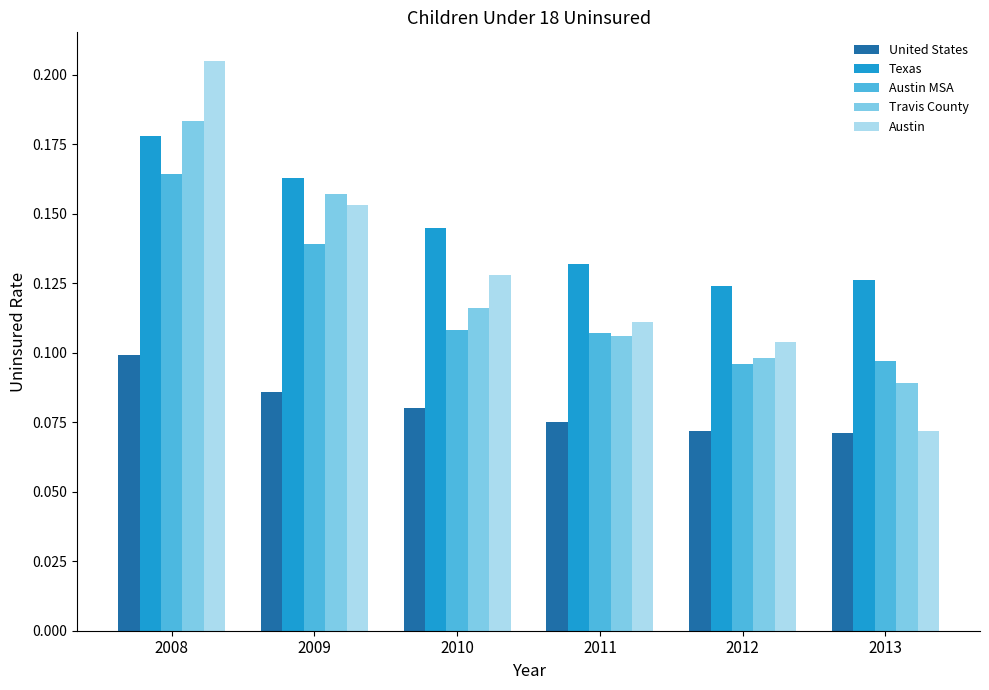

Rank the categories by Travis County value from lowest to highest.

2013, 2012, 2011, 2010, 2009, 2008